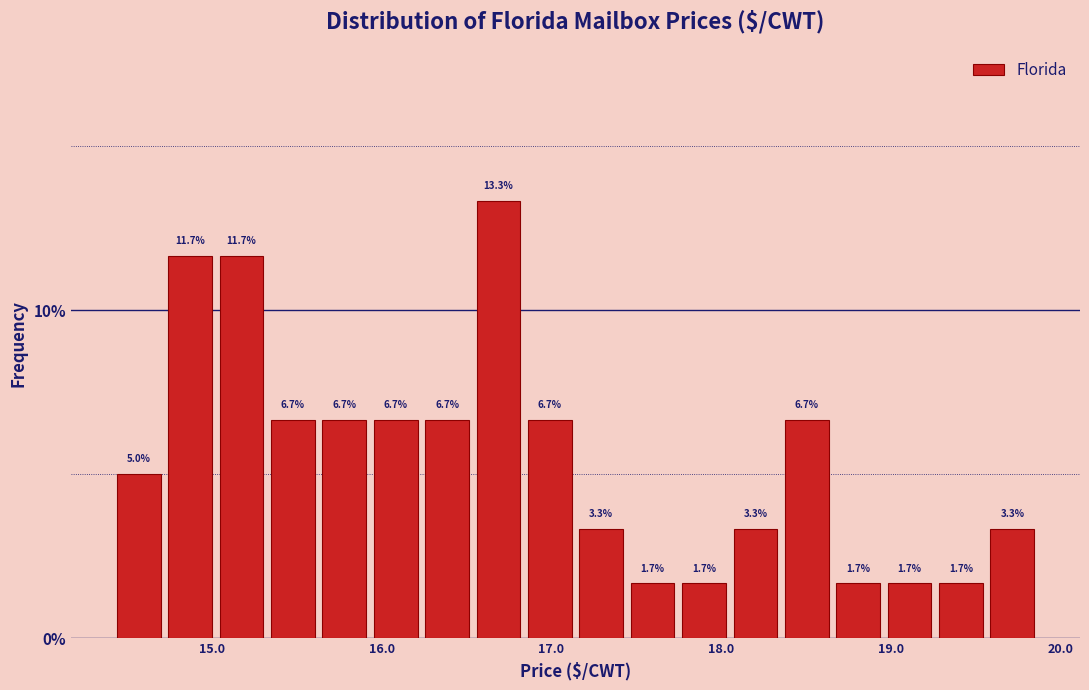

Read against the x-axis, roughly where is the centre of the tallest bar?

16.7